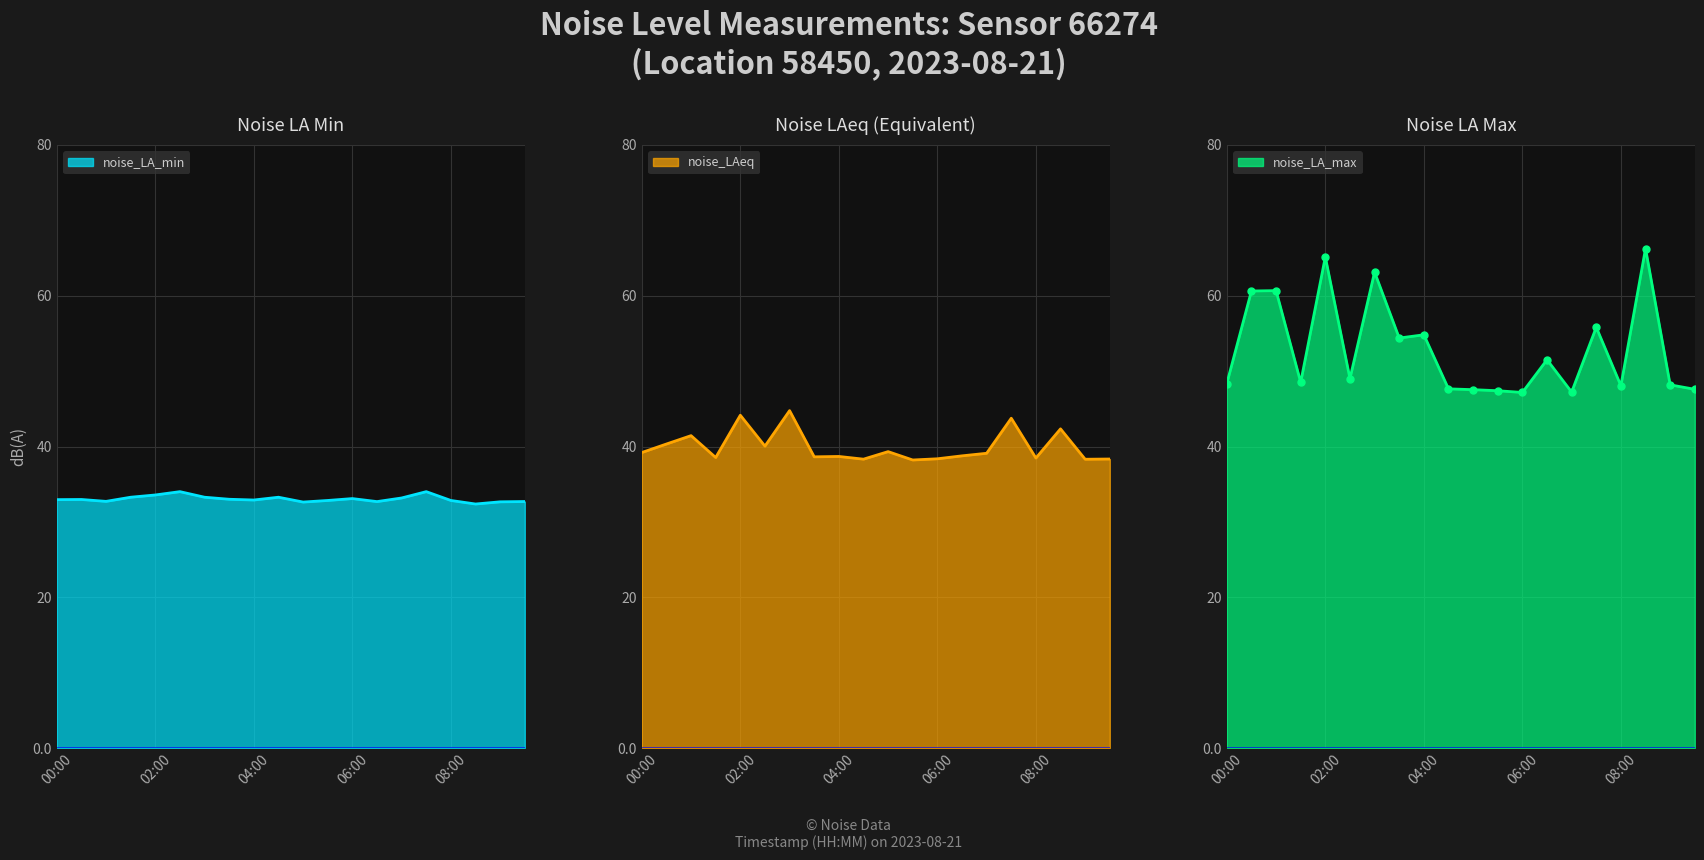

Reading left to right, what are all the values shown in this chart?

noise_LA_min: 33.0	33.0	32.7	33.3	33.6	34.0	33.3	33.0	32.9	33.3	32.6	32.8	33.1	32.7	33.2	34.0	32.8	32.4	32.7	32.7
noise_LAeq: 39.2	40.3	41.4	38.5	44.1	40.0	44.8	38.6	38.7	38.3	39.3	38.2	38.4	38.8	39.1	43.8	38.5	42.3	38.3	38.3
noise_LA_max: 48.4	60.6	60.7	48.5	65.2	49.0	63.1	54.4	54.8	47.6	47.5	47.4	47.2	51.5	47.2	55.8	48.1	66.3	48.2	47.6